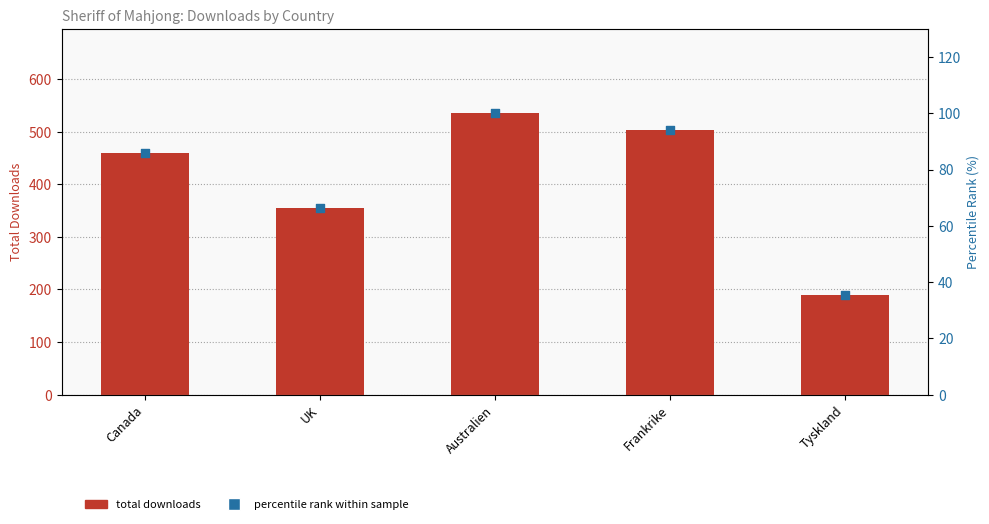

What are all the series names shown in the legend?

total downloads, percentile rank within sample